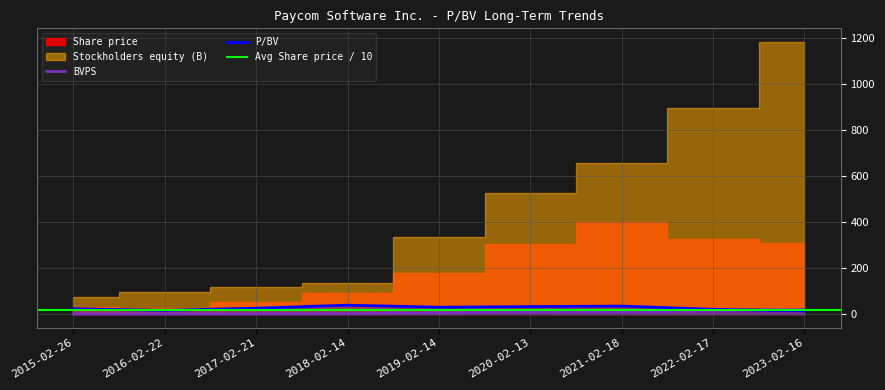

The BVPS series shows 0.9 at 2018-02-14. True or false?

False